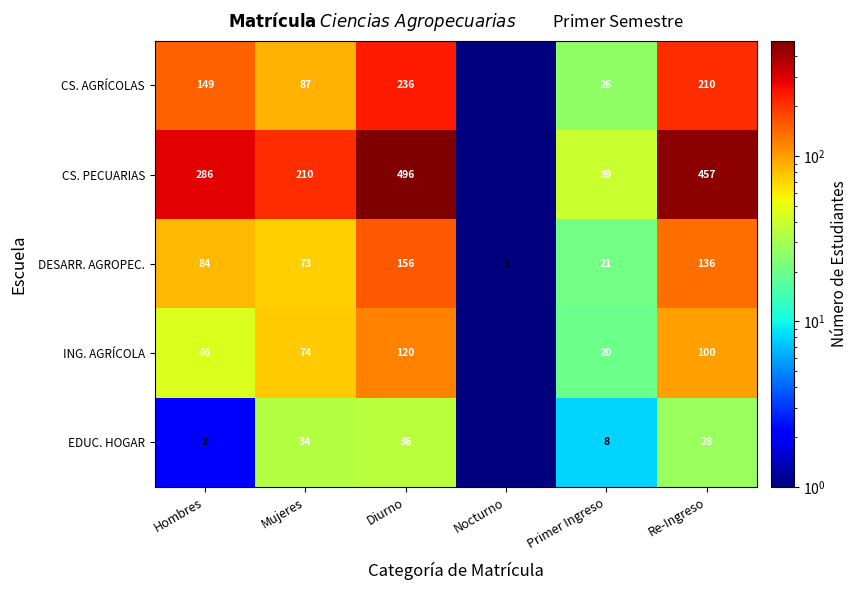

At which label is DESARR. AGROPEC. closest to 78?

Mujeres